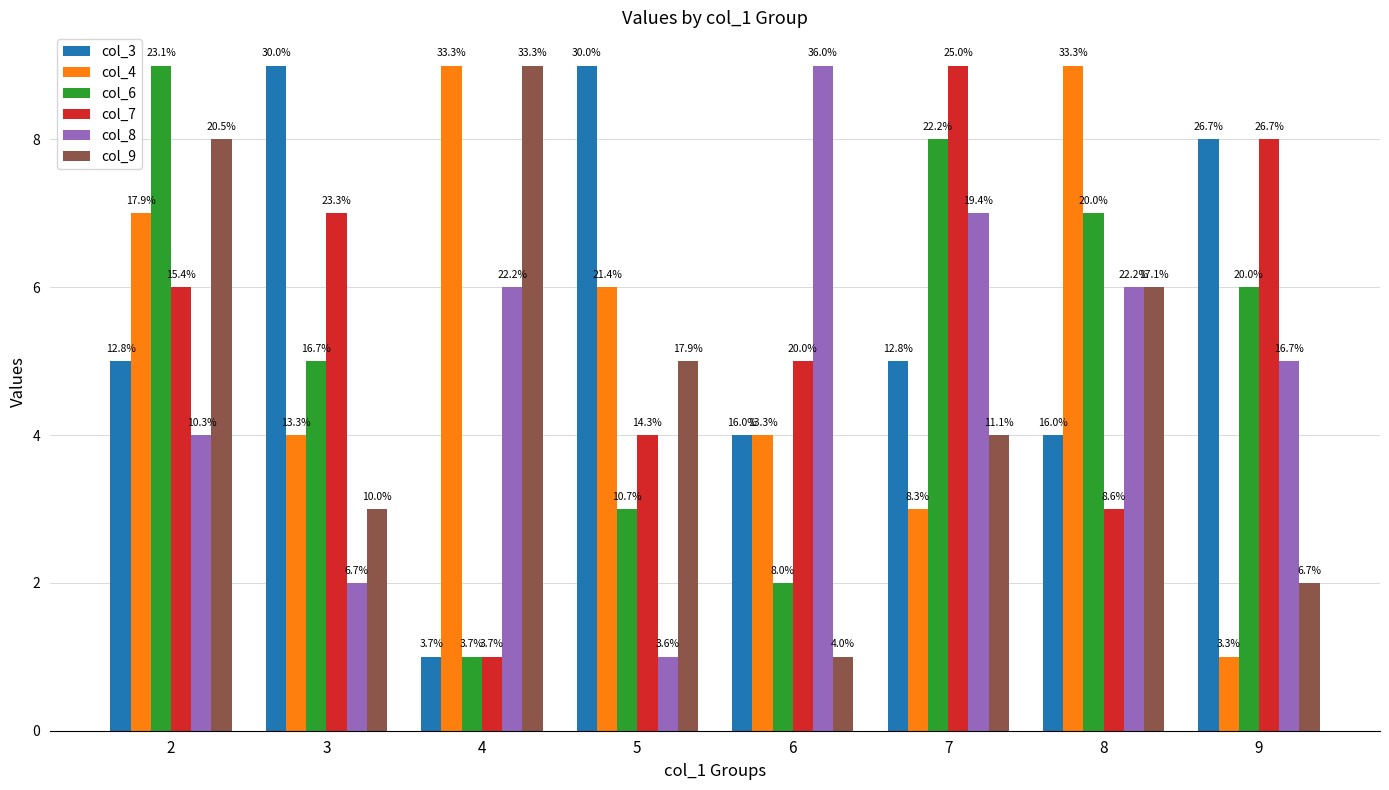

Reading left to right, what are all the values shown in this chart?

col_3: 5	9	1	9	4	5	4	8
col_4: 7	4	9	6	4	3	9	1
col_6: 9	5	1	3	2	8	7	6
col_7: 6	7	1	4	5	9	3	8
col_8: 4	2	6	1	9	7	6	5
col_9: 8	3	9	5	1	4	6	2